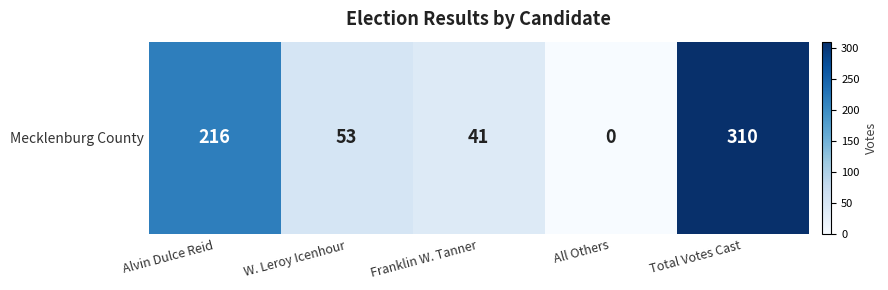

Which label corresponds to the largest value in the chart?

Total Votes Cast